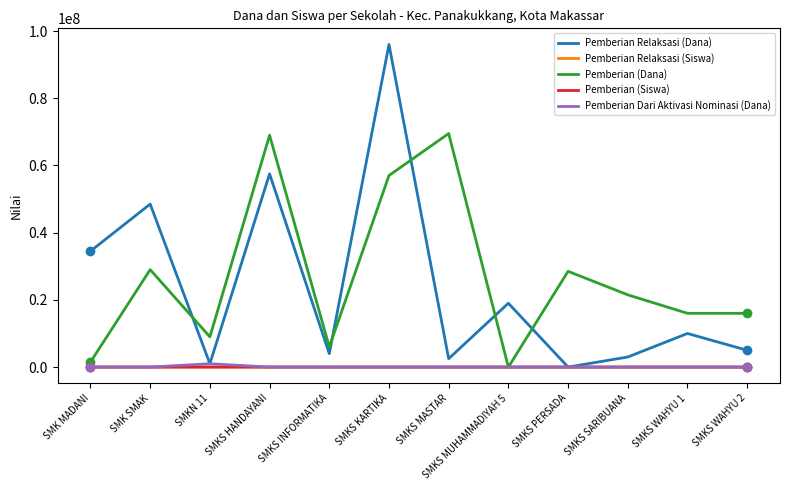

Is it true that Pemberian Relaksasi (Dana) equals 4000000 at SMKS INFORMATIKA?

True